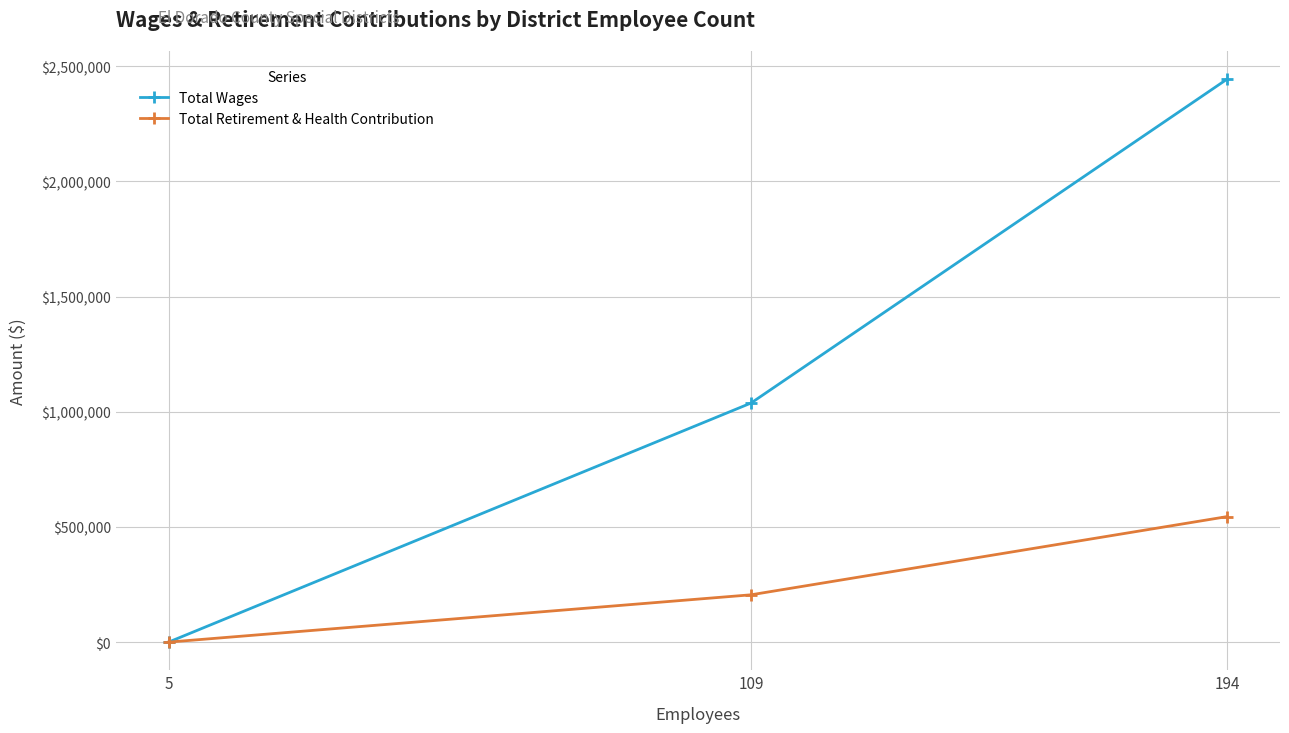

Reading right to left, what are all the values shown in this chart?

Total Wages: 194=2443438	109=1037633	5=0
Total Retirement & Health Contribution: 194=544678	109=205302	5=0